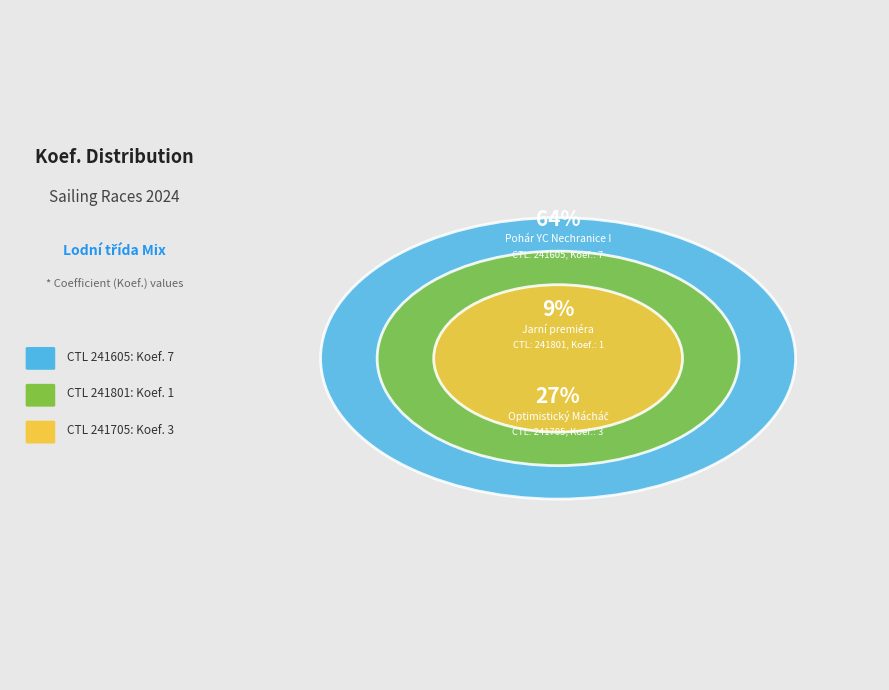

How many segments does this pie chart have?

3